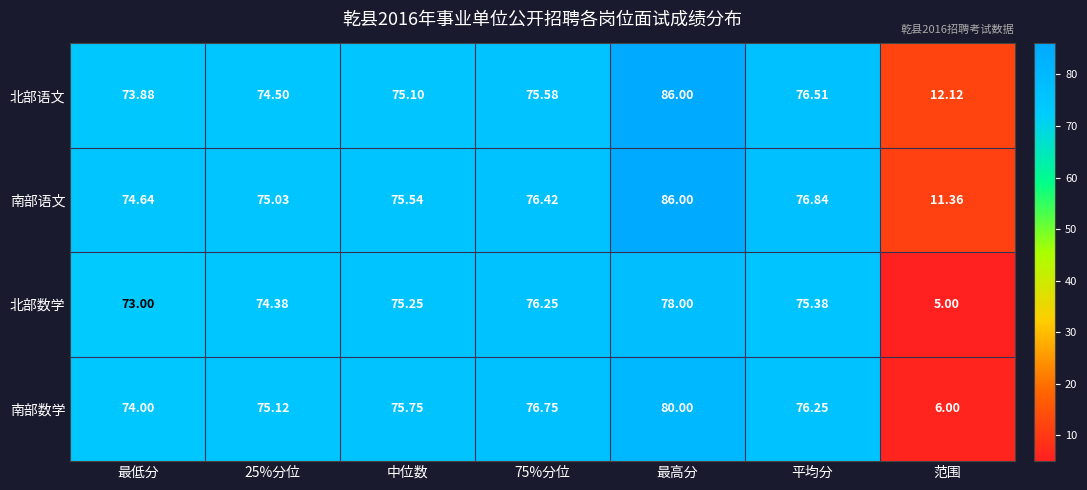

Which category has the lowest value in the 北部数学 series?

范围